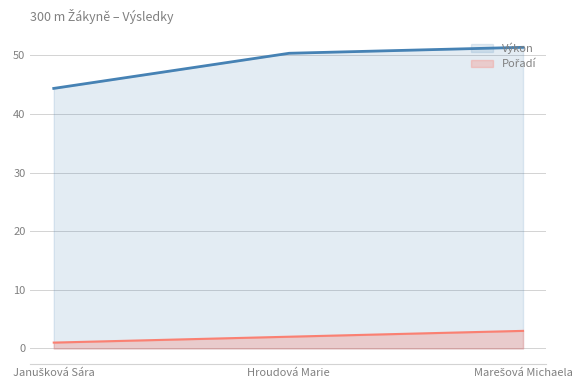

The Pořadí series shows 1.0 at Janušková Sára. True or false?

True